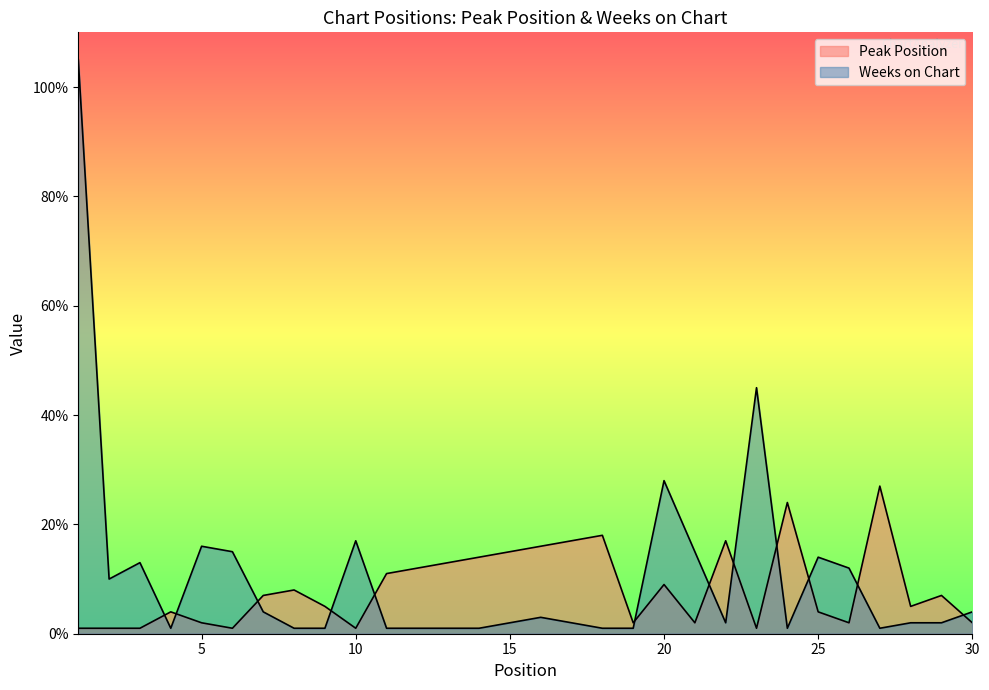

Which series has the largest range (max minus min)?

Weeks on Chart